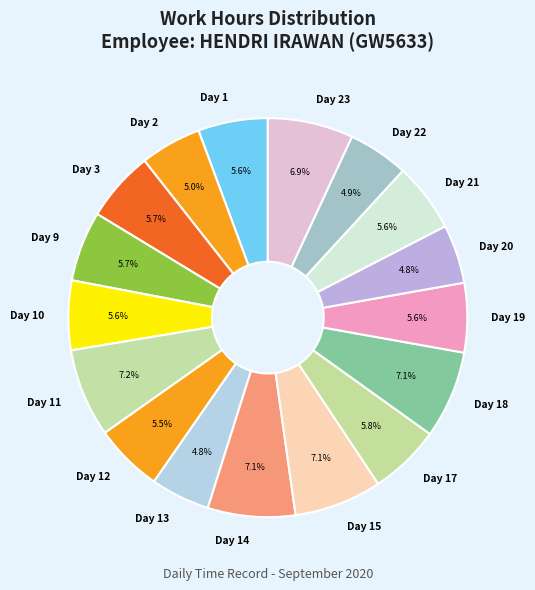

Does any single category account for the majority?

No